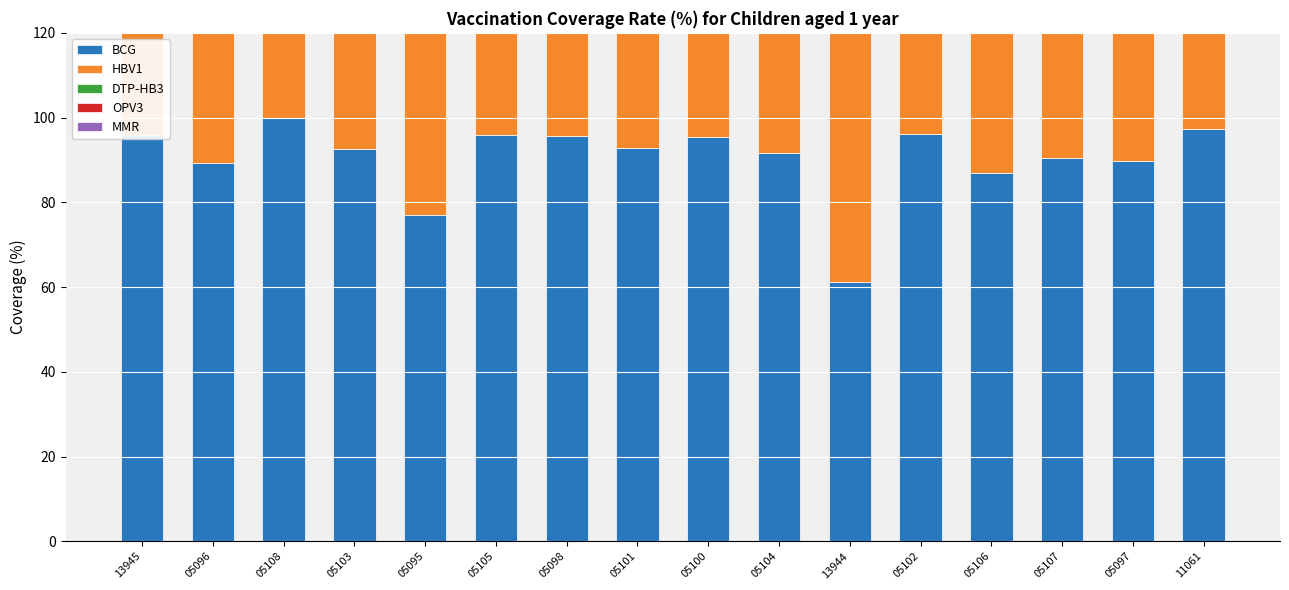

At which label does DTP-HB3 first exceed 92?

13945